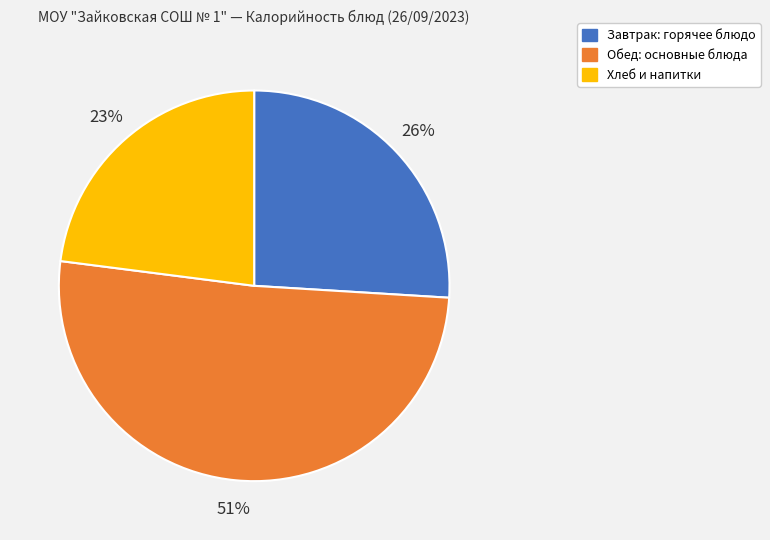

To the nearest percent, what is the average slice percentage?

33%